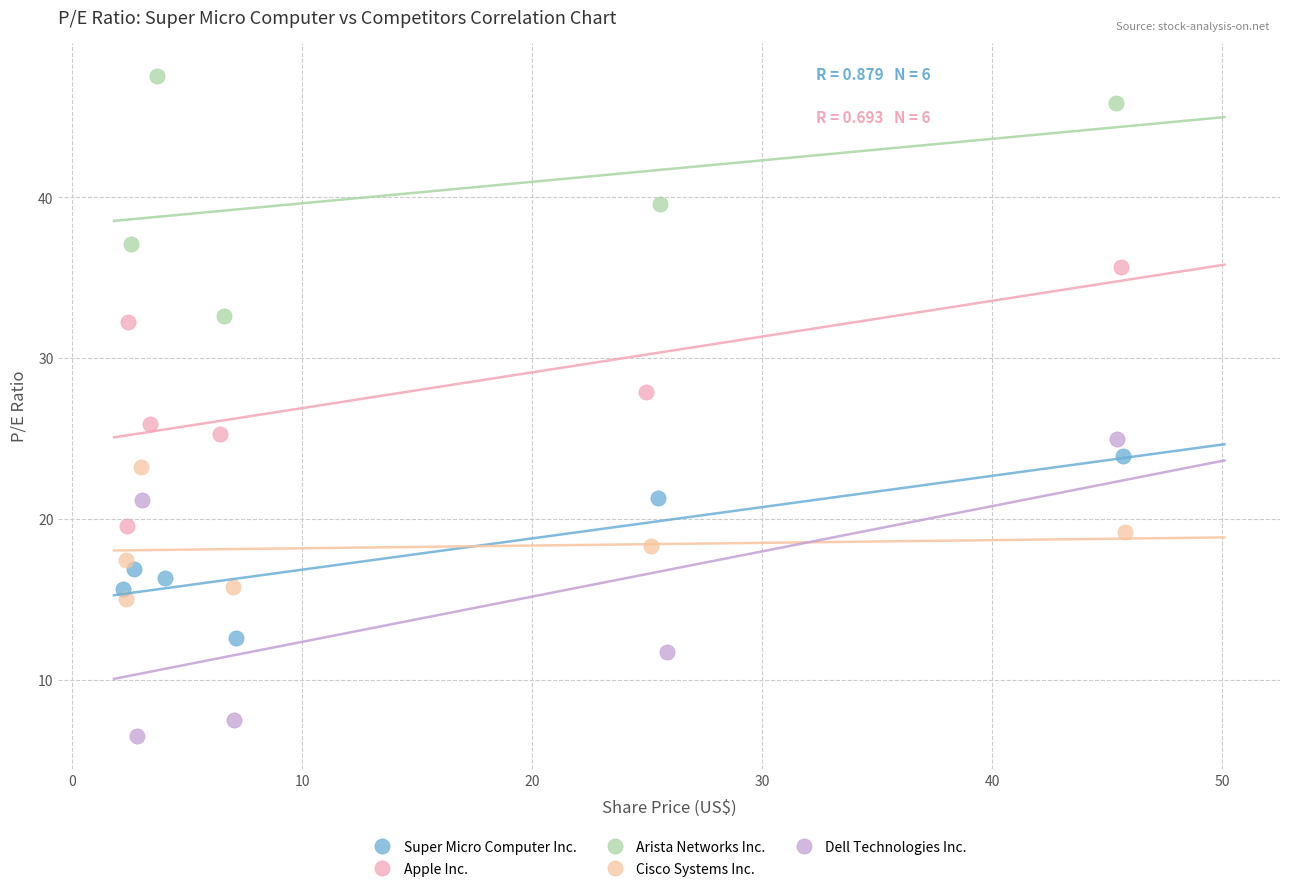

Which series has the widest spread of Y values?

Dell Technologies Inc.